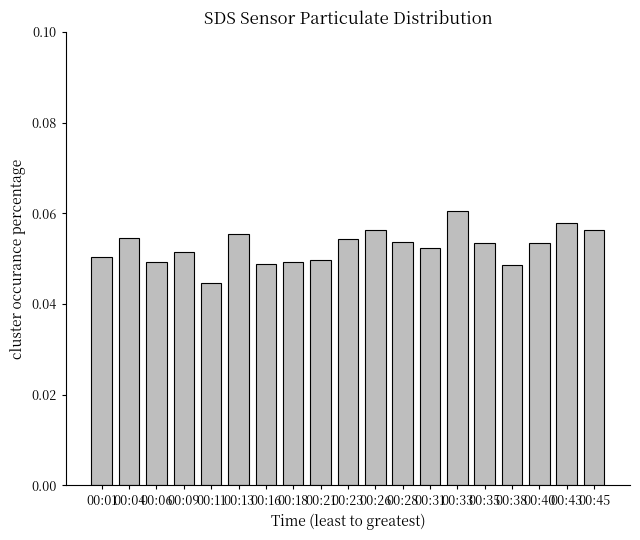

Between 00:23 and 00:45, which is larger?

00:45